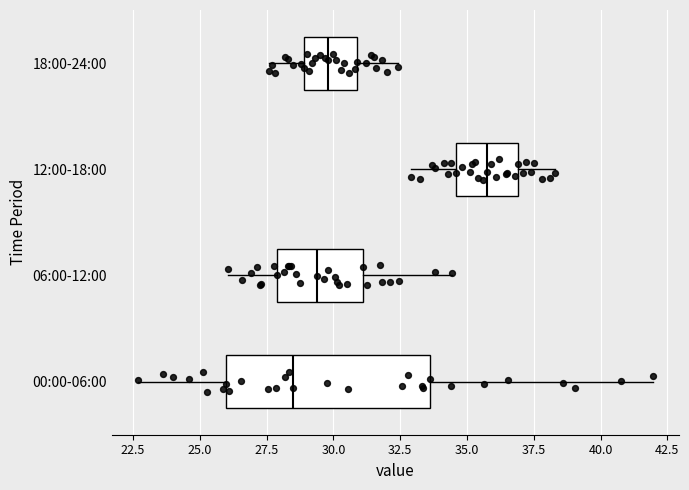

Reading bottom to top, read every box against the x-axis: the position of its median line, the range the box covers, and the ends of its whiskers. The values are not printed on the chart, so give them approximately, as read against the axis.

00:00-06:00: median 28.5, box 26.0 to 33.5, whiskers 22.5 to 42.0
06:00-12:00: median 29.5, box 28.0 to 31.0, whiskers 26.0 to 34.5
12:00-18:00: median 36.0, box 34.5 to 37.0, whiskers 33.0 to 38.5
18:00-24:00: median 30.0, box 29.0 to 31.0, whiskers 27.5 to 32.5